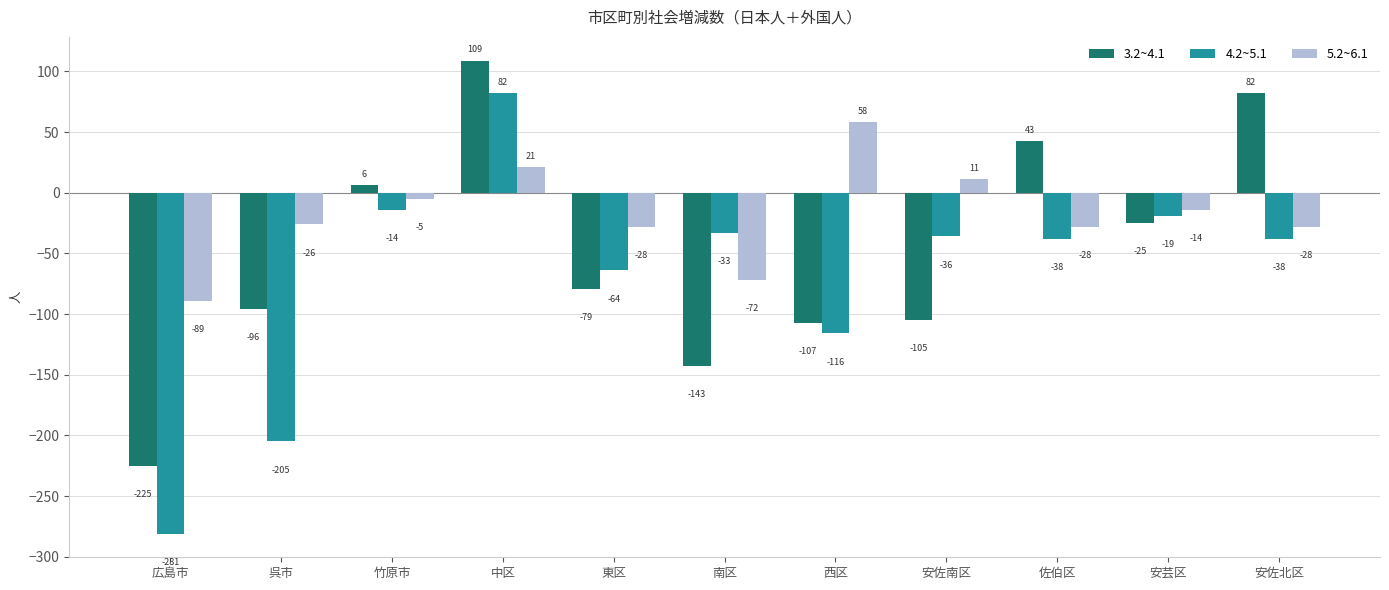

How many values in 3.2~4.1 are below zero?

7